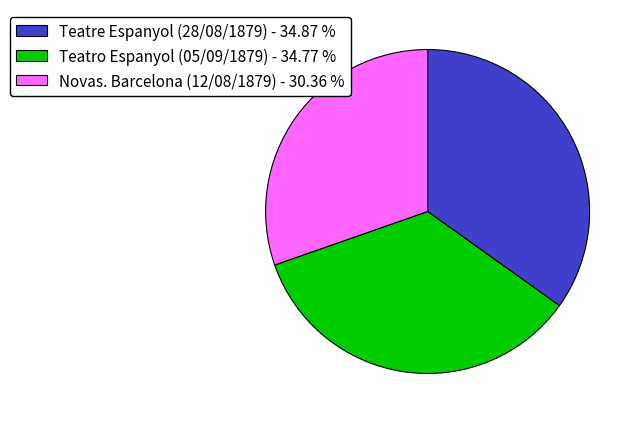

How many segments does this pie chart have?

3